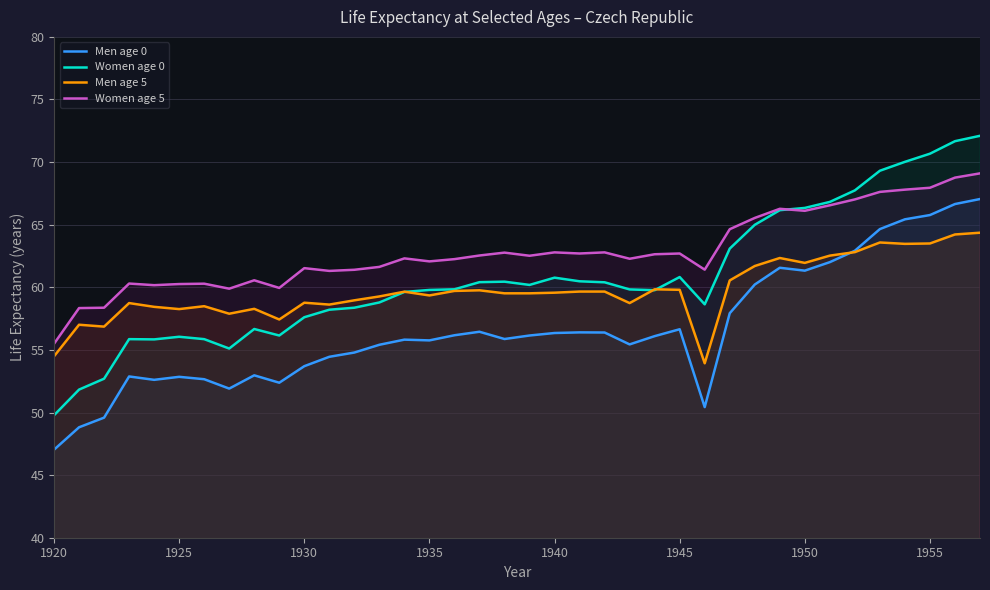

List the series in order of their overall mean, highest first.

Women age 5, Women age 0, Men age 5, Men age 0